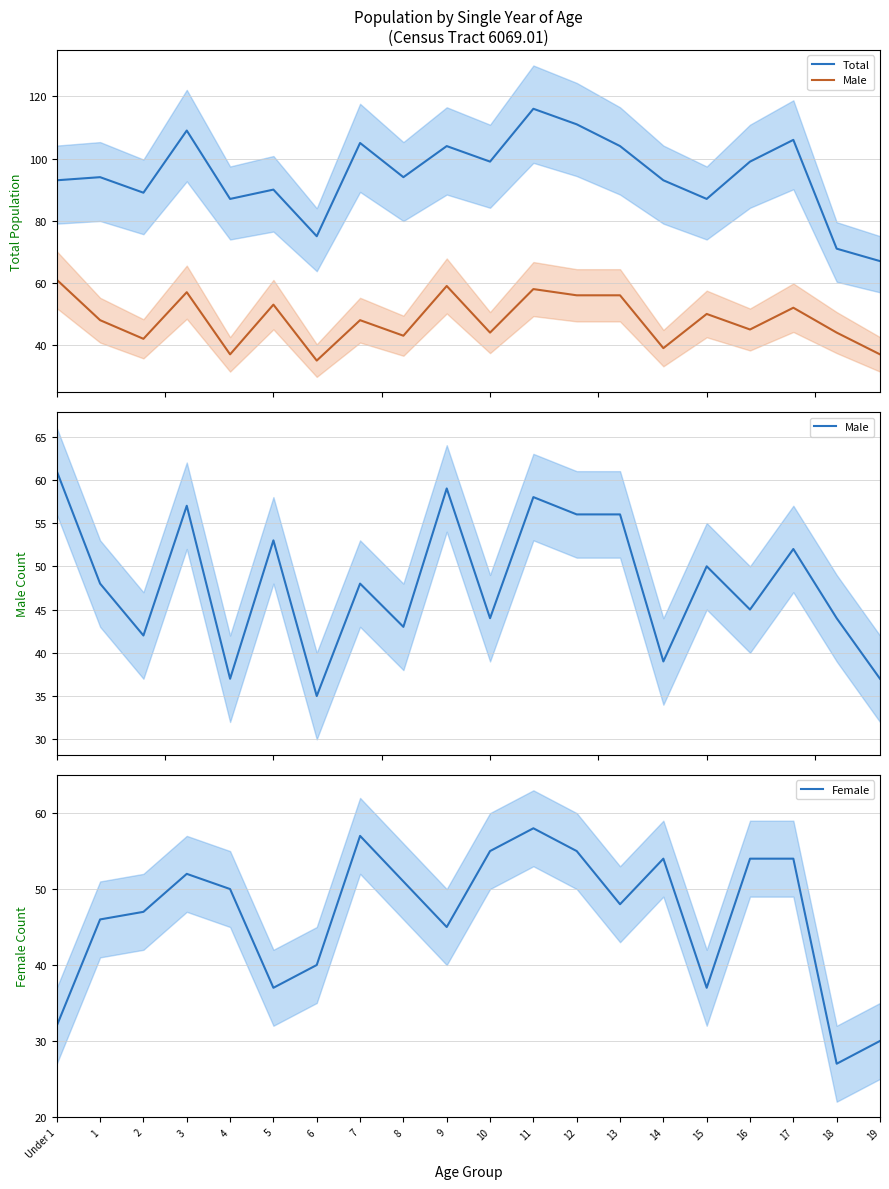

Does the chart have visible grid lines?

Yes